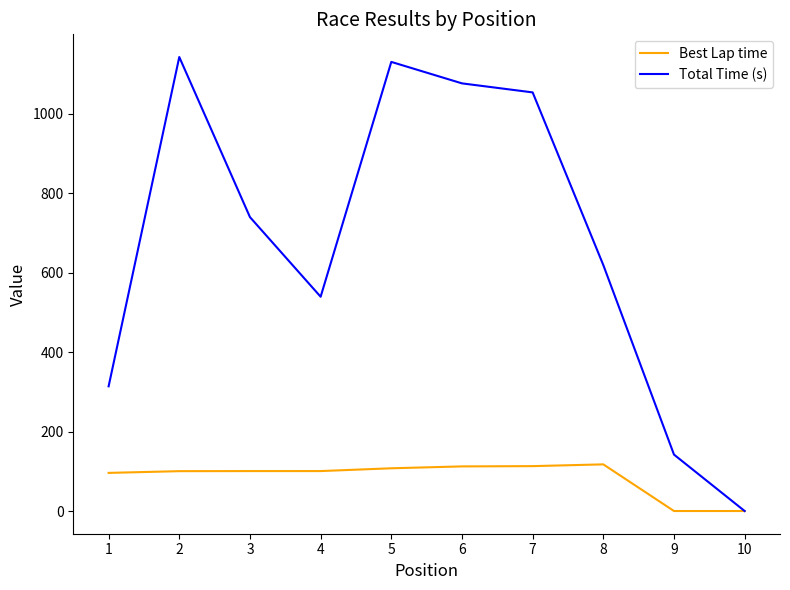

What is the difference between the highest and lowest values at 3?

638.9